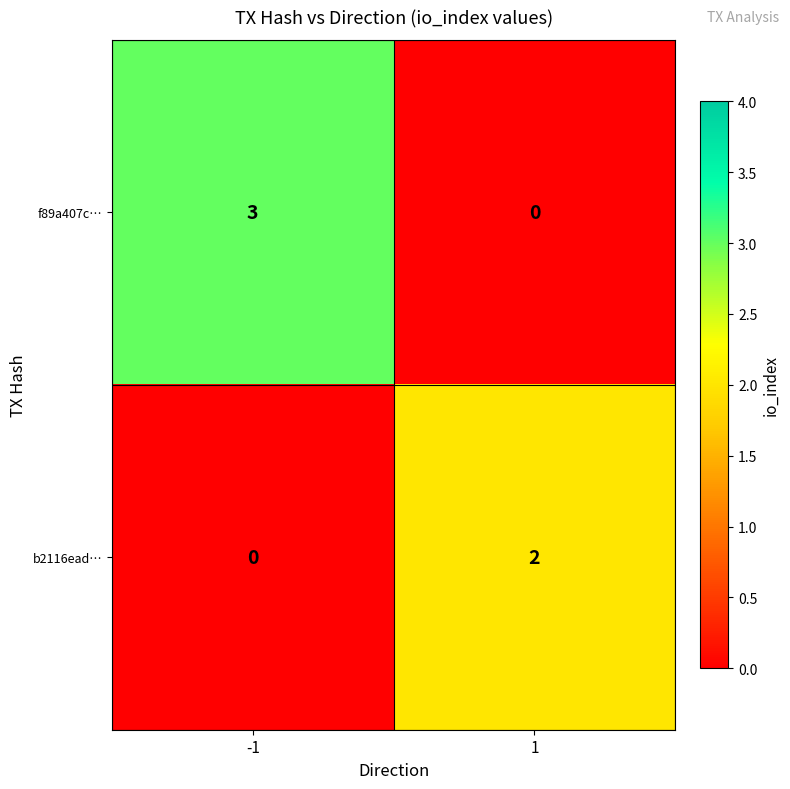

What is the spread (max minus min) of values at 1?

2